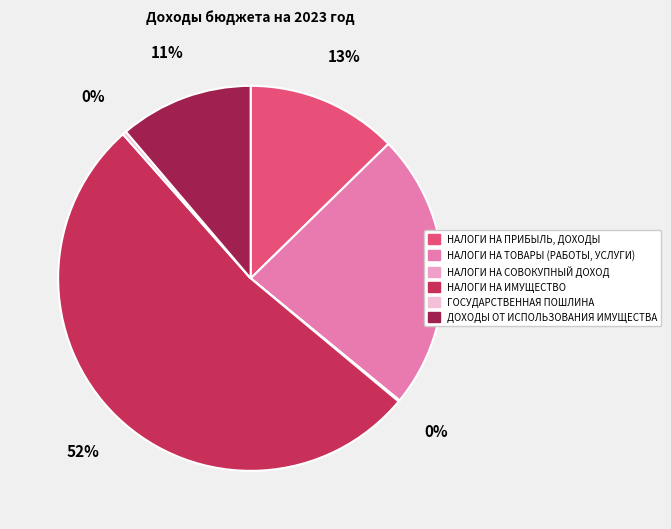

Is the sum of НАЛОГИ НА ПРИБЫЛЬ, ДОХОДЫ and ДОХОДЫ ОТ ИСПОЛЬЗОВАНИЯ ИМУЩЕСТВА greater than half?

No